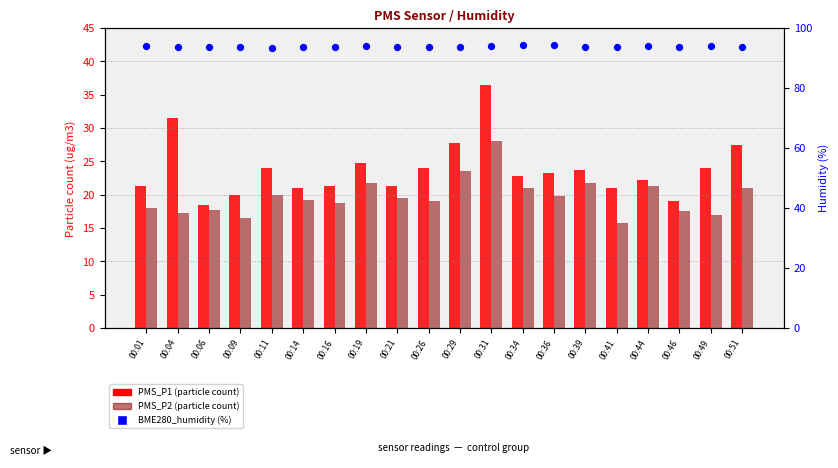

Which series has the largest total across all categories?

BME280_humidity